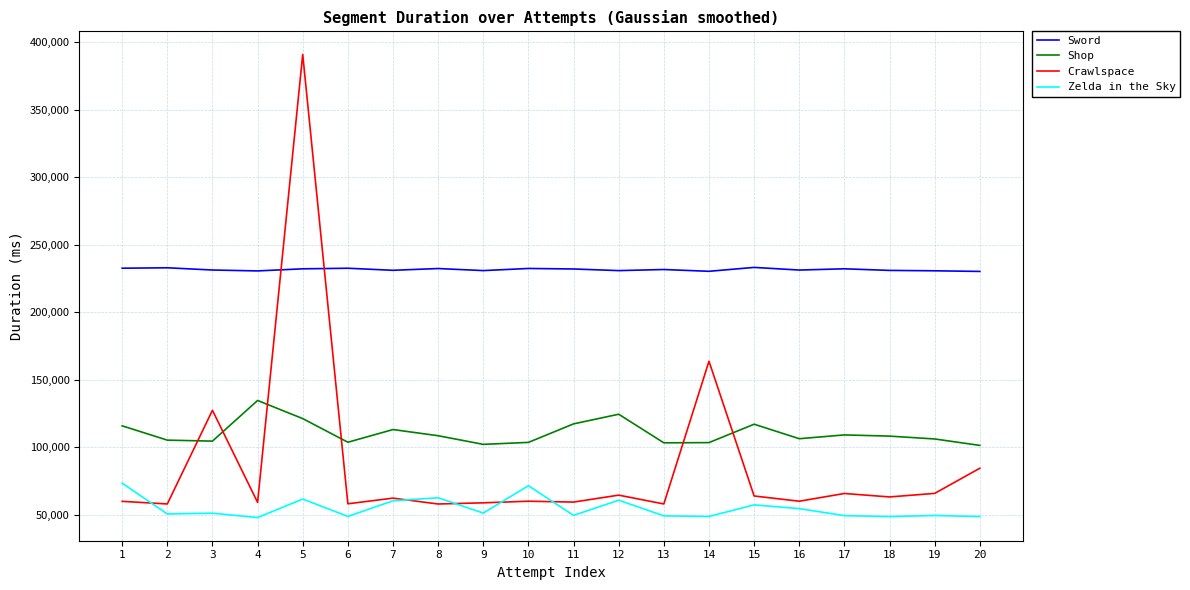

How many times do Crawlspace and Zelda in the Sky cross each other?

5